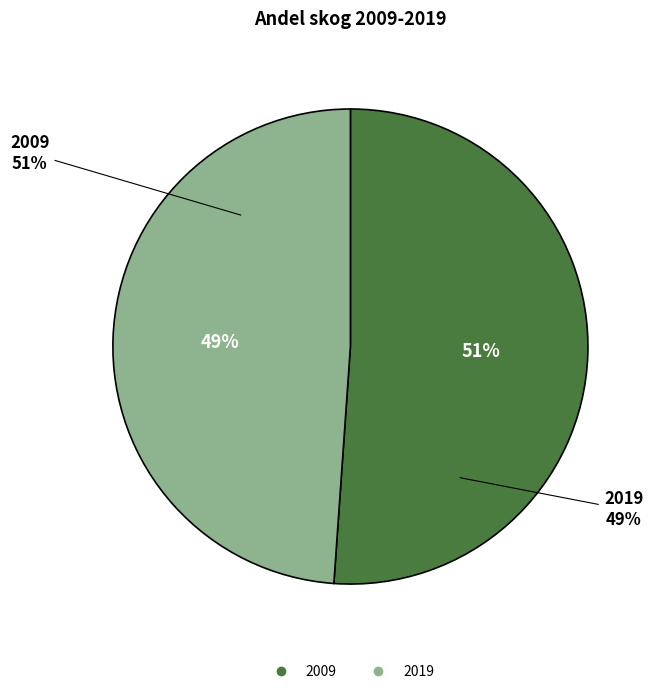

Count the number of slices in the pie.

2